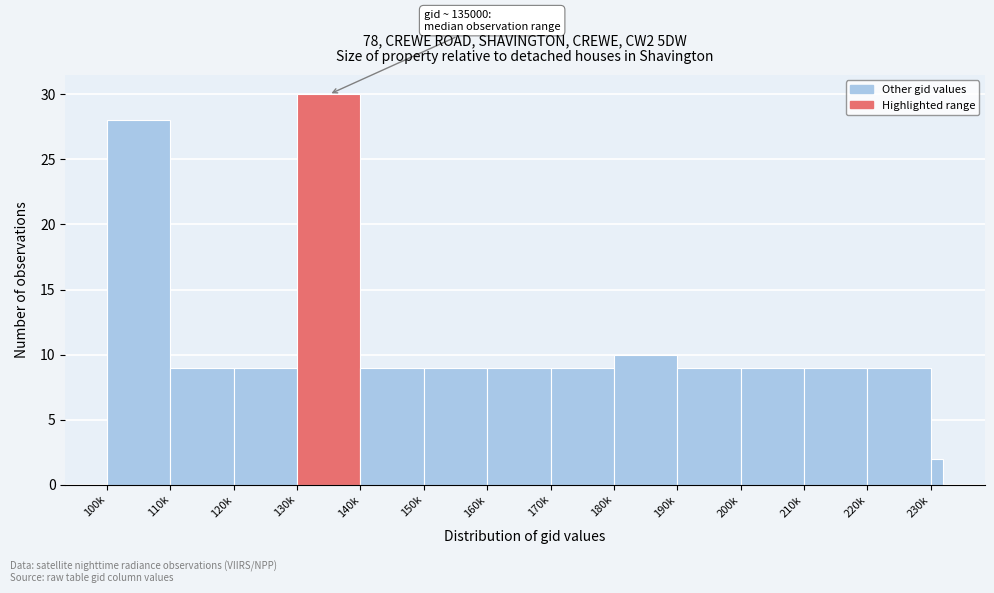

Reading right to left, what are all the values shown in this chart?

230k=2	220k=9	210k=9	200k=9	190k=9	180k=10	170k=9	160k=9	150k=9	140k=9	130k=30	120k=9	110k=9	100k=28